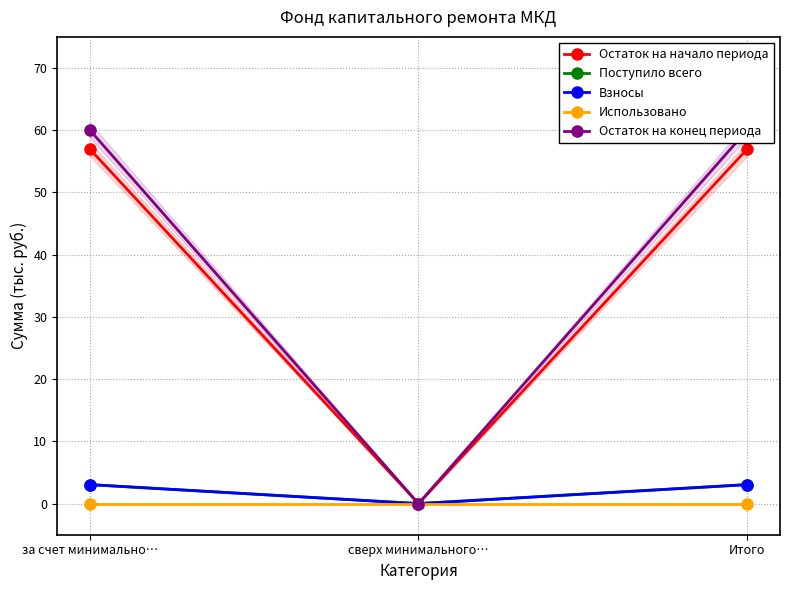

What is the sum of the Остаток на конец периода values at за счет минимально… and сверх минимального…?

60.0